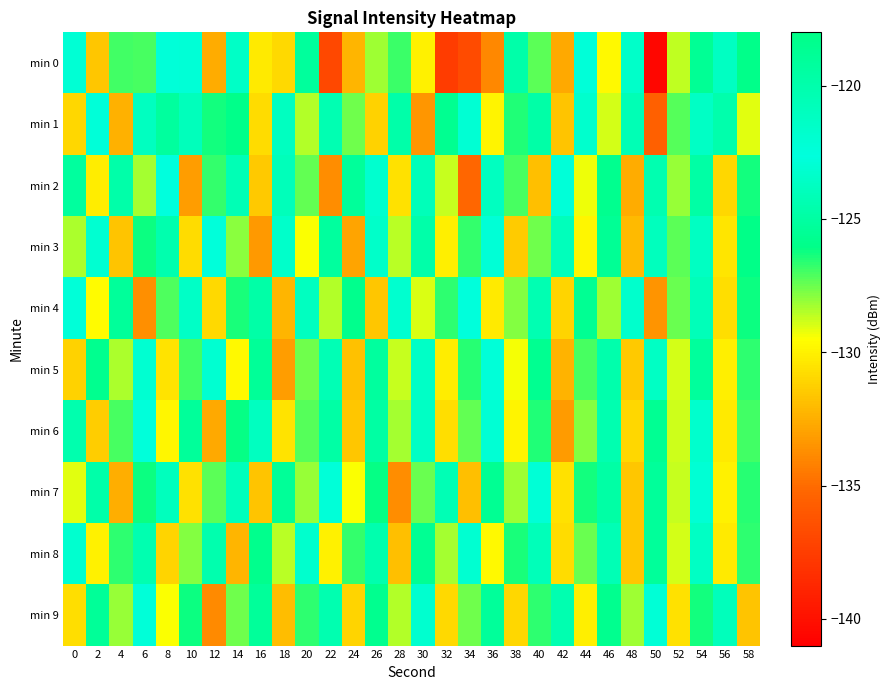

List the series in order of their peak value, highest first.

min 0, min 1, min 2, min 3, min 4, min 5, min 8, min 6, min 7, min 9